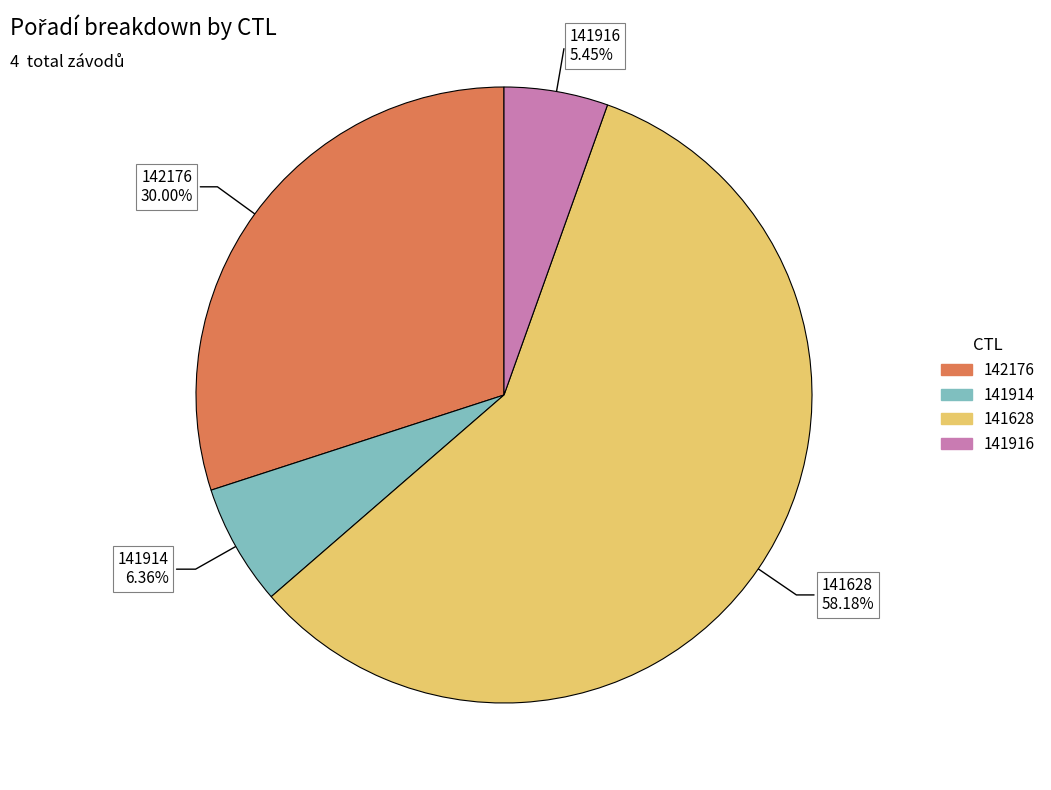

How many segments does this pie chart have?

4